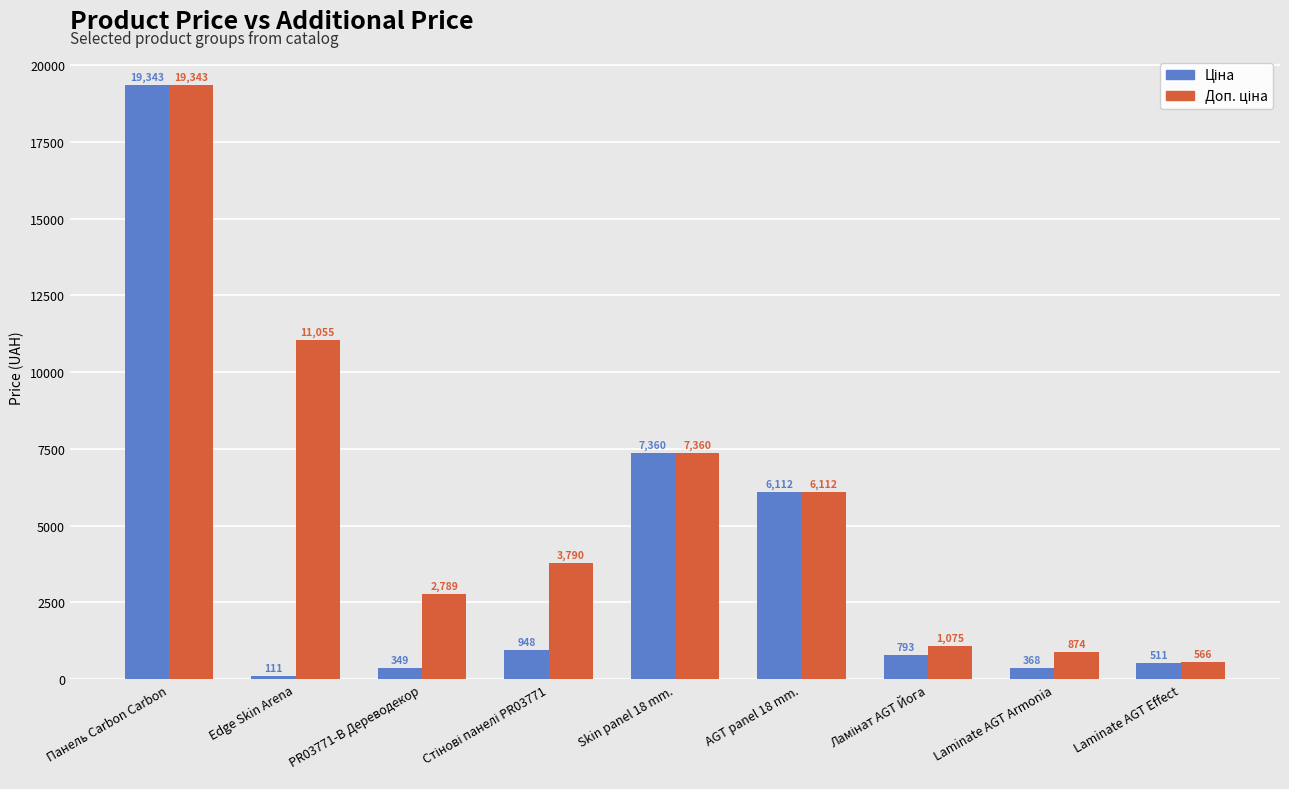

Which category has the lowest value across all series?

Edge Skin Arena